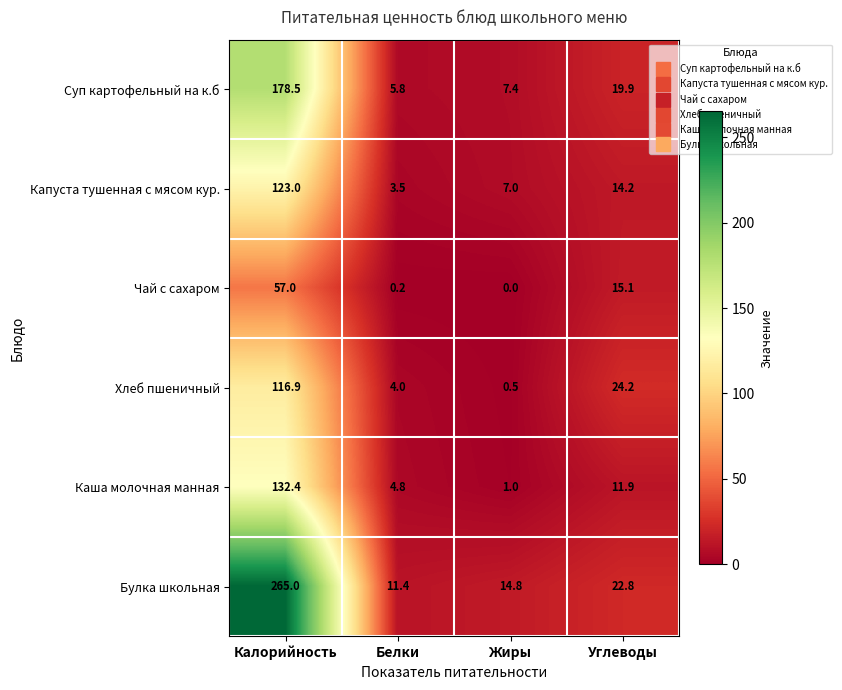

What is the spread (max minus min) of values at Белки?

11.2